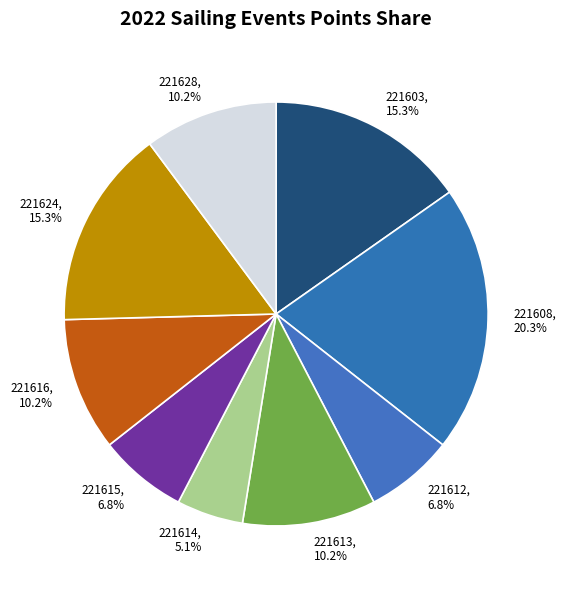

Is it true that 221608 is 26% of the pie?

False